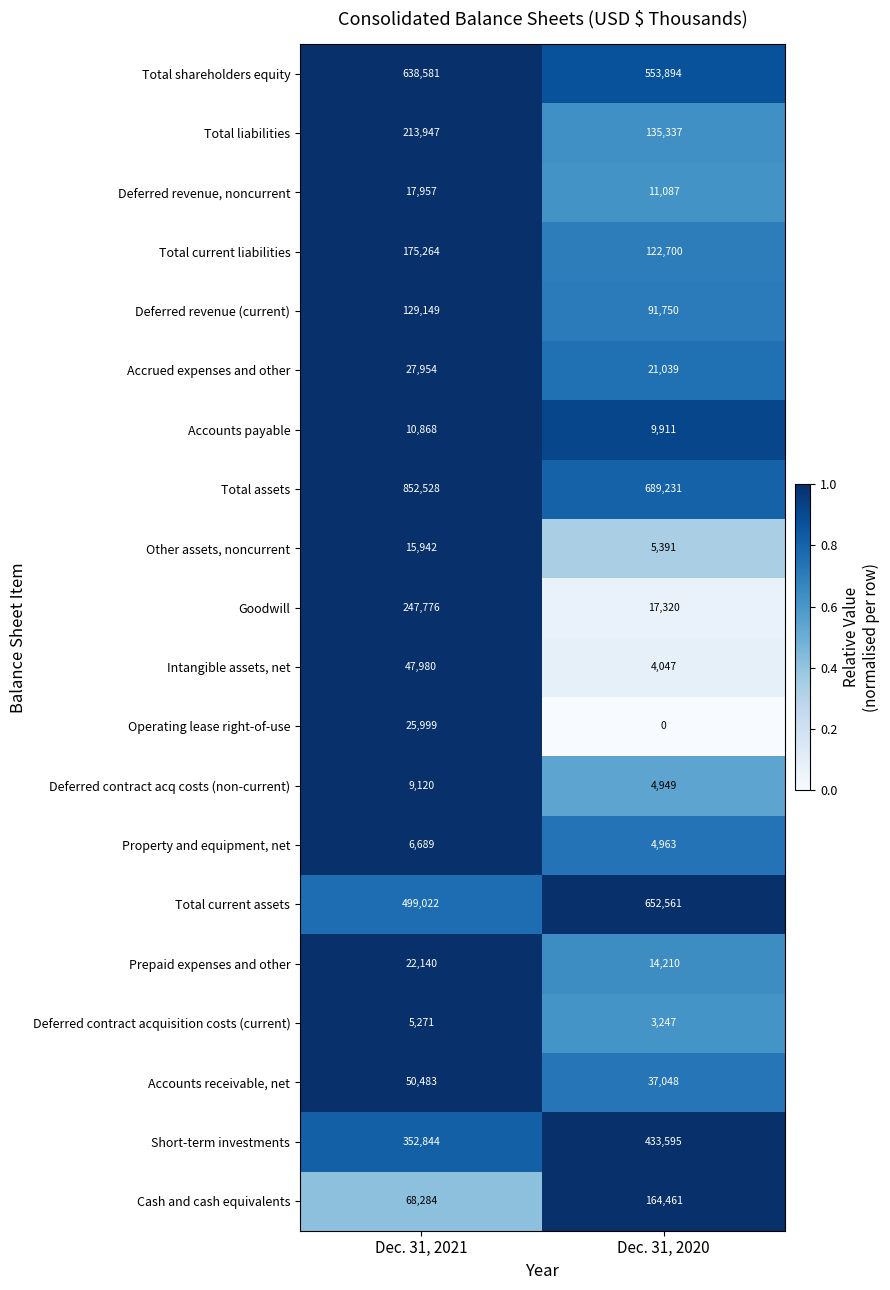

What is the sum of the Deferred contract acq costs (non-current) values at Dec. 31, 2021 and Dec. 31, 2020?

14069